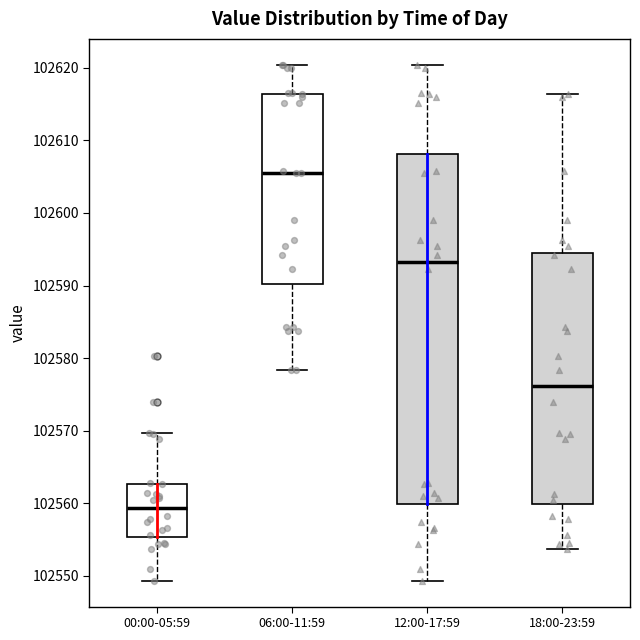

Where is the upper edge of the box for 06:00-11:59 on the y-axis? The values are not printed on the chart, so give them approximately, as read against the axis.

102616